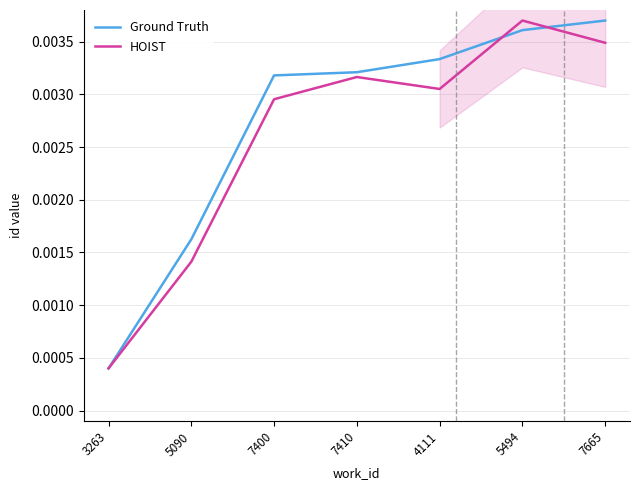

Where is the first local maximum for HOIST?

7410